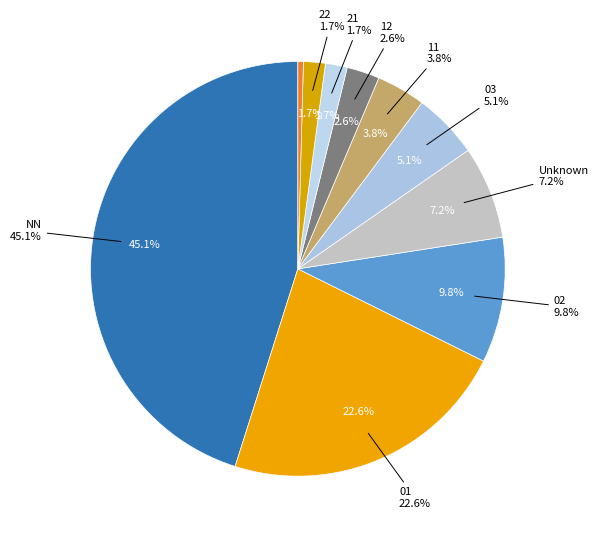

How many slices are in this pie chart?

10